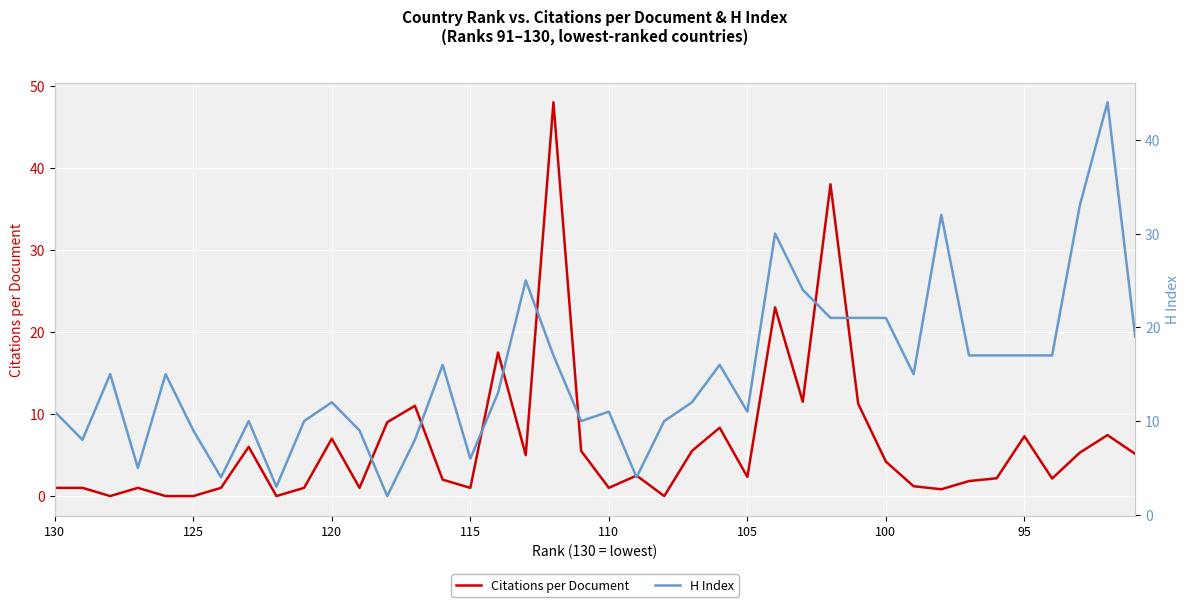

How many interior local valleys does the Citations per Document series have?

11